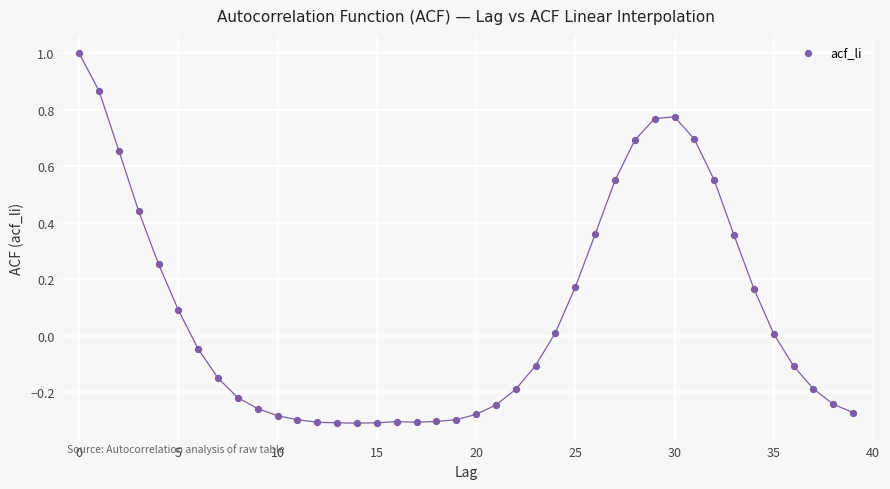

What is the range of Y values (max minus min)?

1.3